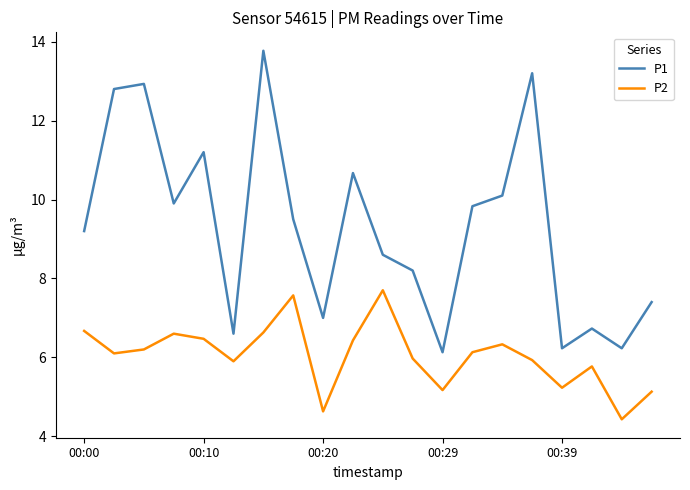

At how many categories does at least one series exceed 10?

7